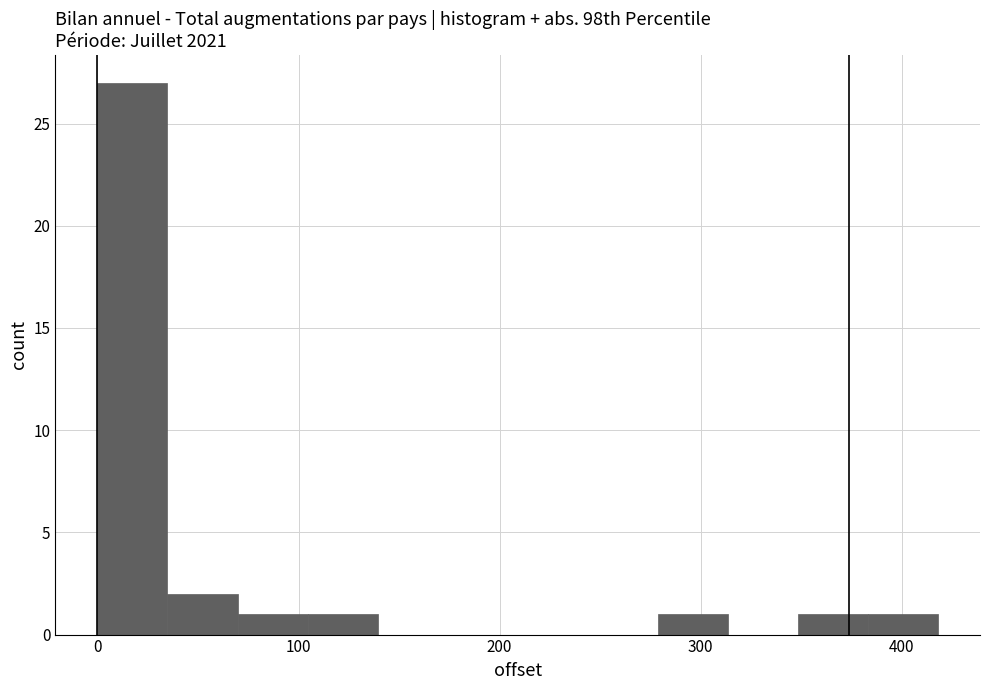

Read against the x-axis, roughly where is the centre of the tallest bar?

20